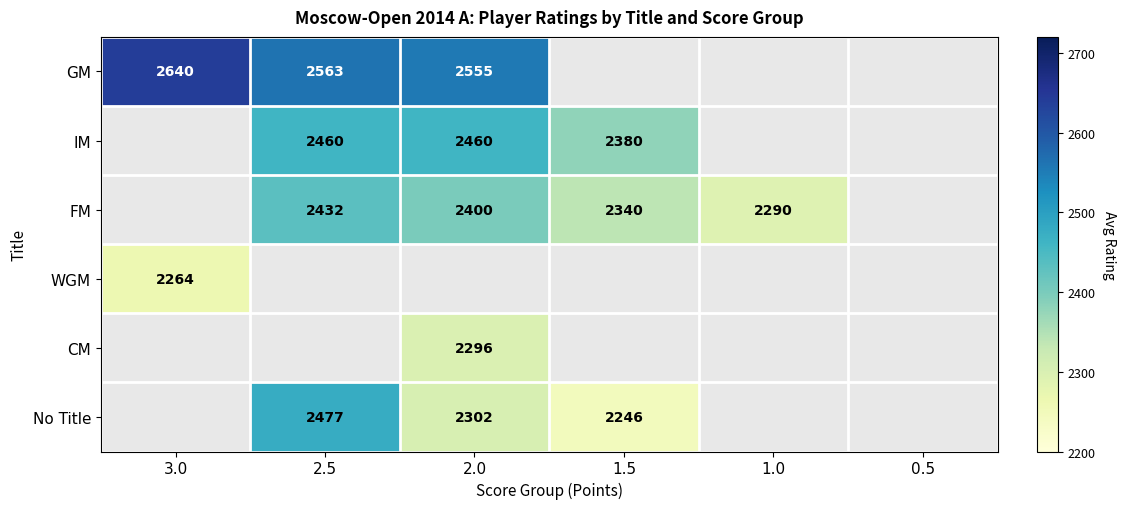

True or false: No Title has a value of 2302 at 2.0.

True